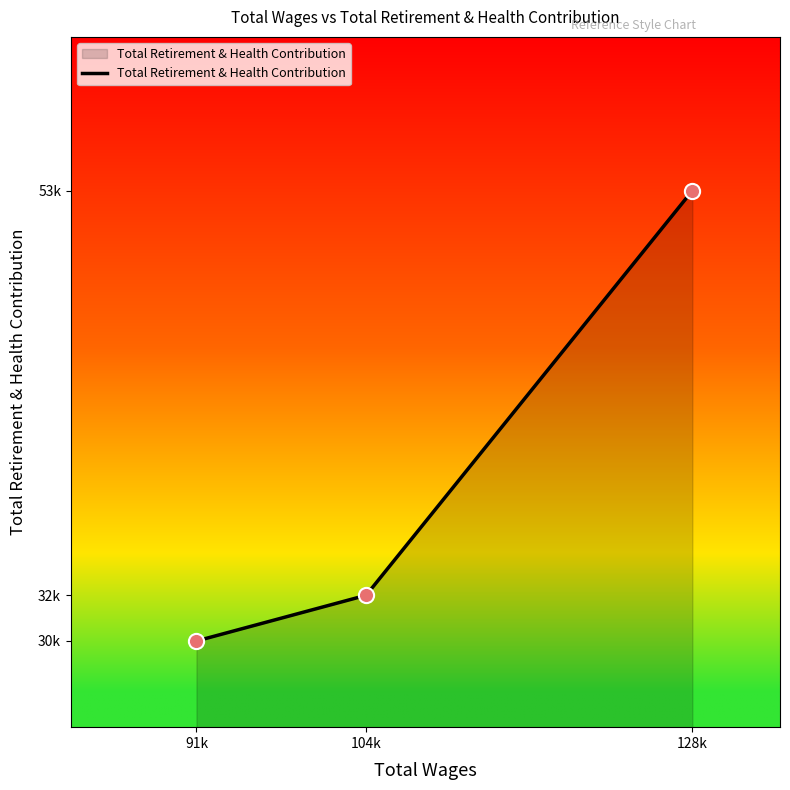

Which has a higher value, 128k or 104k?

128k